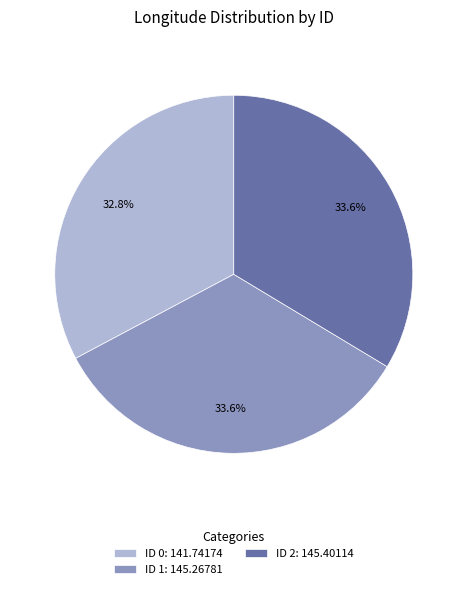

Does any single category account for the majority?

No